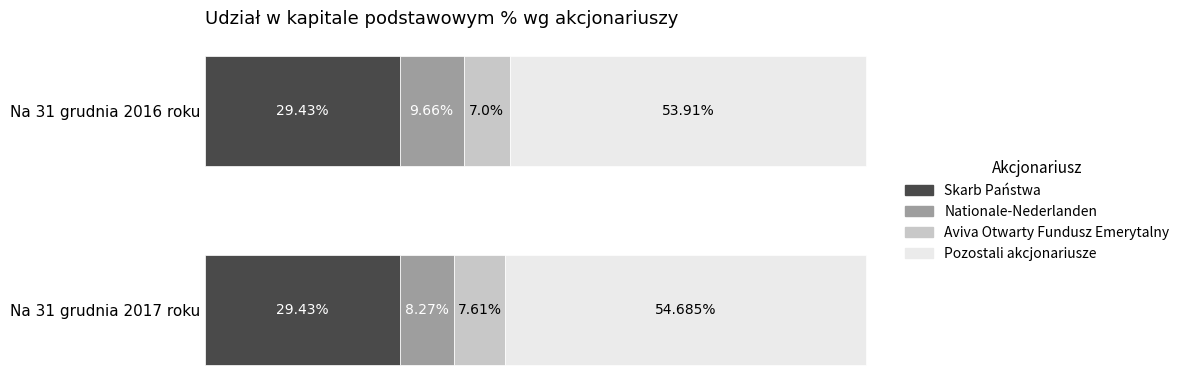

What is the value of the Aviva Otwarty Fundusz Emerytalny bar at the 1st from the left?

7.6